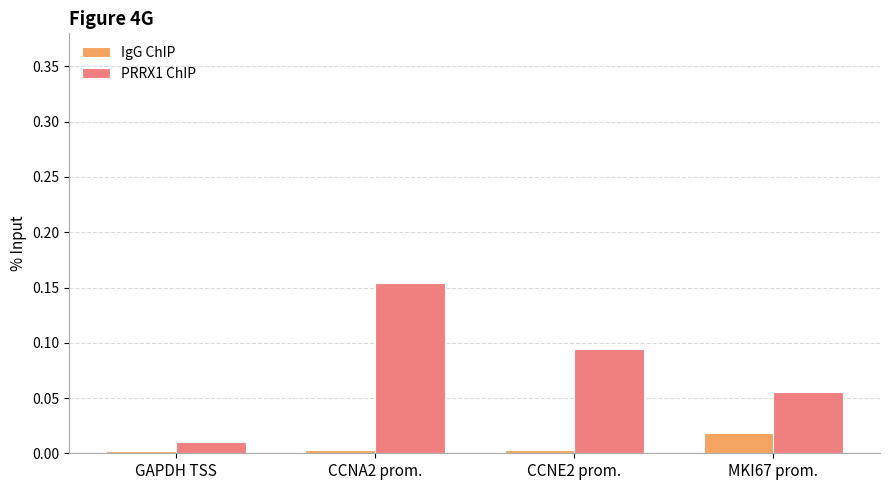

Rank the series by their average value, from highest to lowest.

PRRX1 ChIP, IgG ChIP